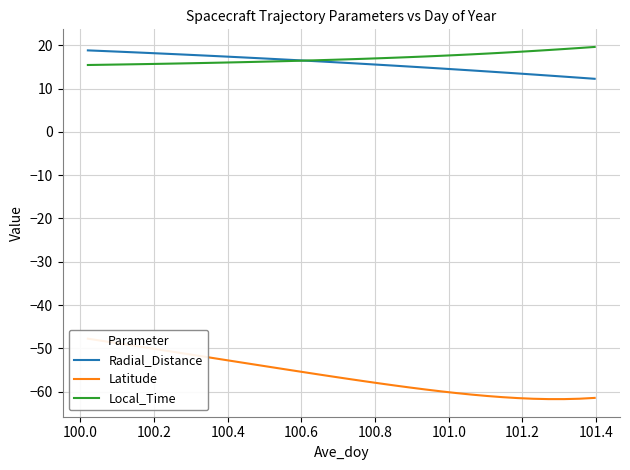

What is the sum of all Local_Time values?

577.2